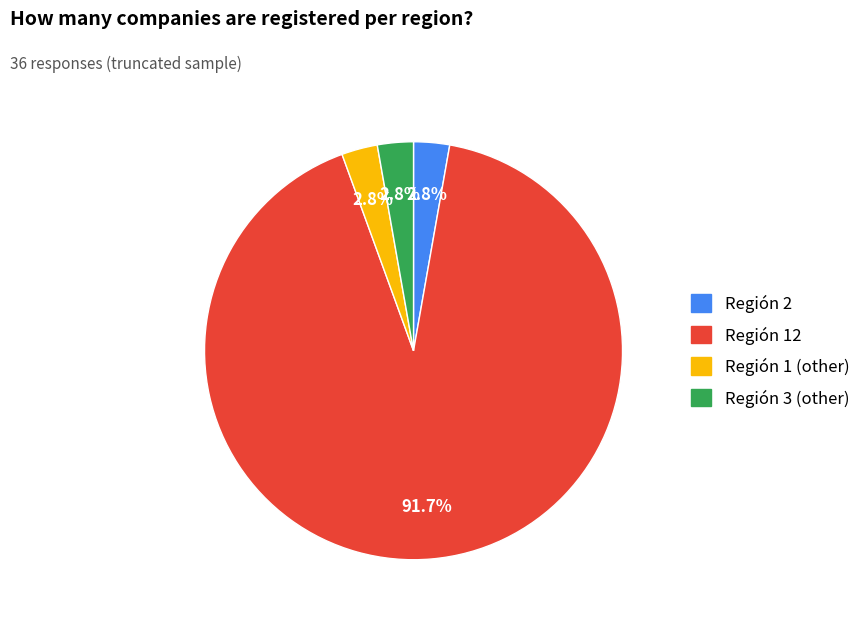

Is there a majority slice in this chart?

Yes